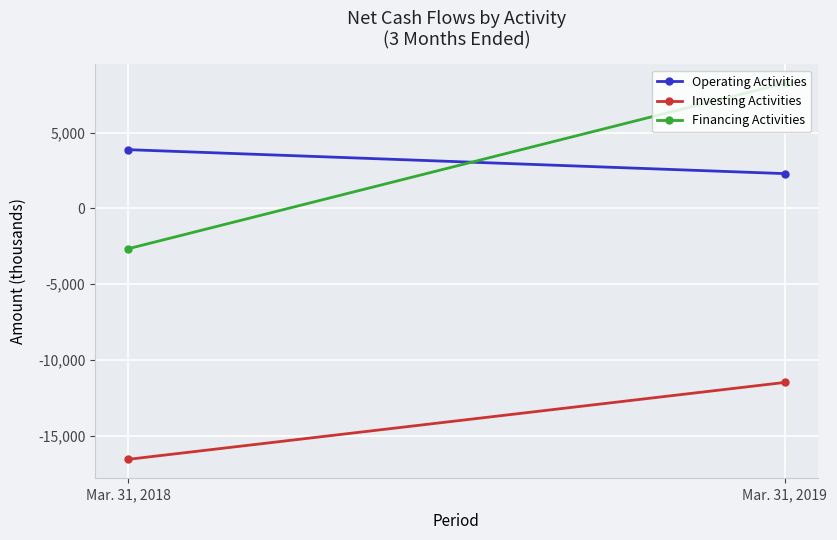

What is the value of the Investing Activities point at the 2nd from the left?

-11486